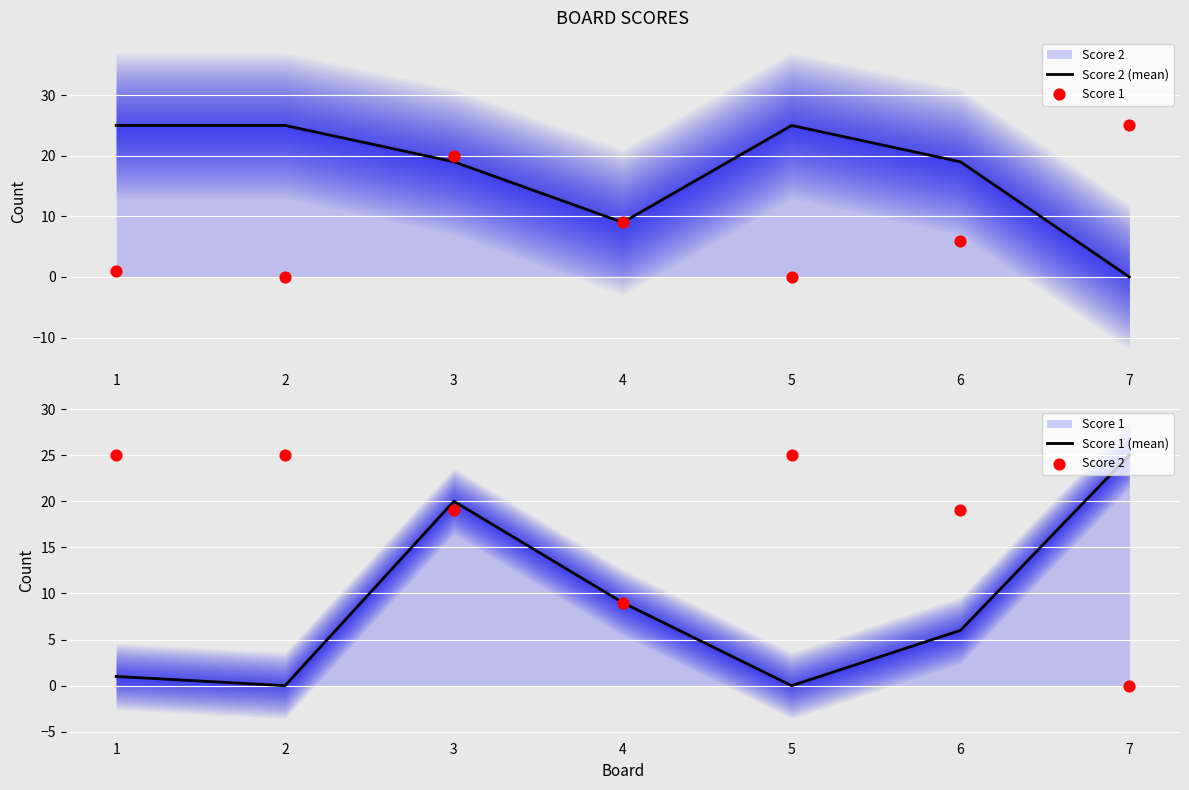

Which series has the largest Y range (max minus min)?

Score 2 (mean)